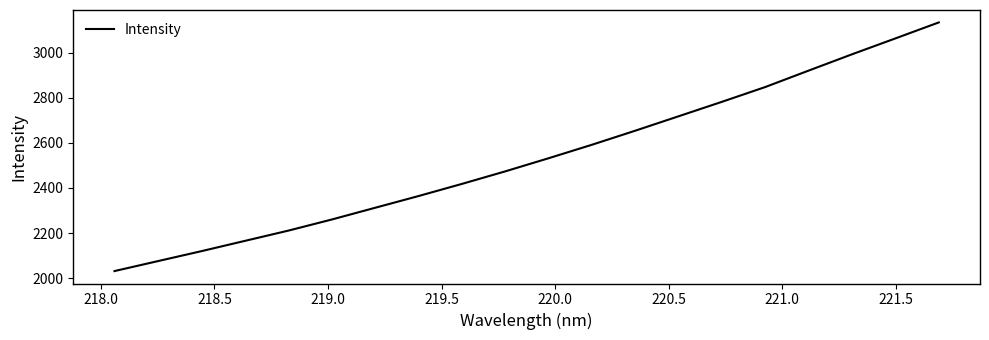

What is the maximum value shown in the chart?

3133.8